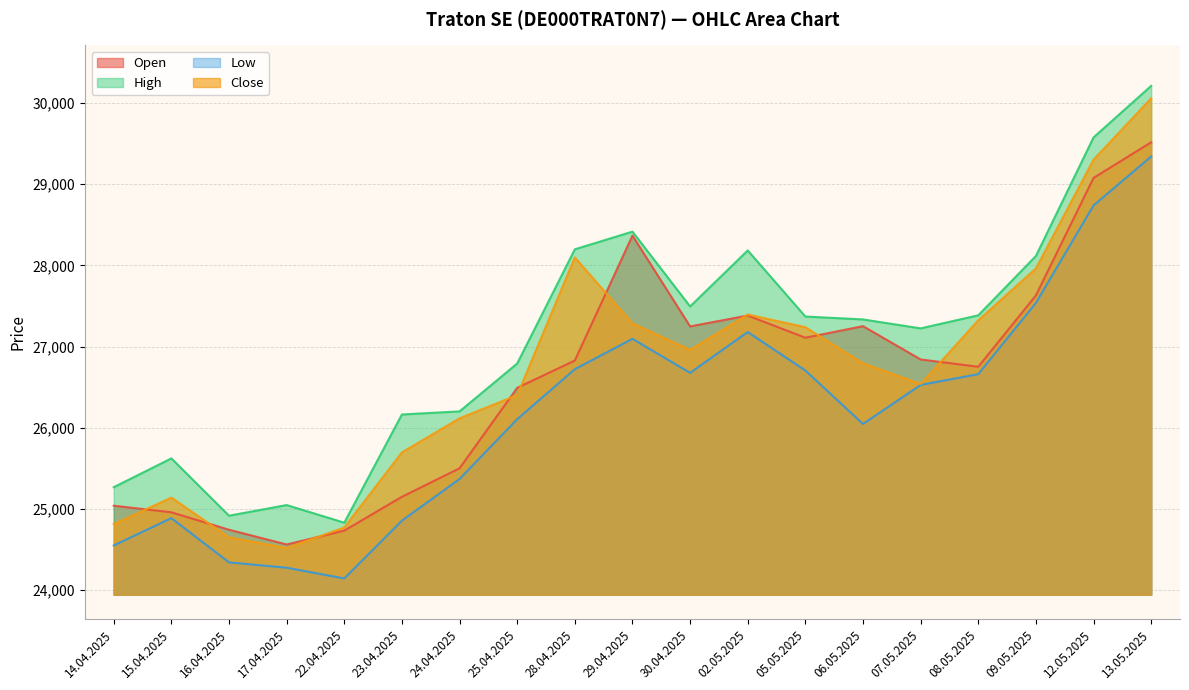

The Open series shows 35553 at 14.04.2025. True or false?

False